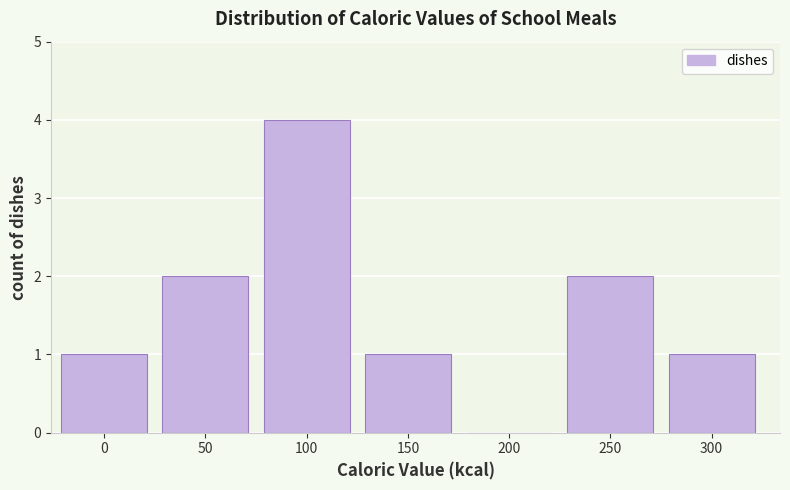

Reading left to right, list all the values displayed in this chart.

0=1	50=2	100=4	150=1	200=0	250=2	300=1